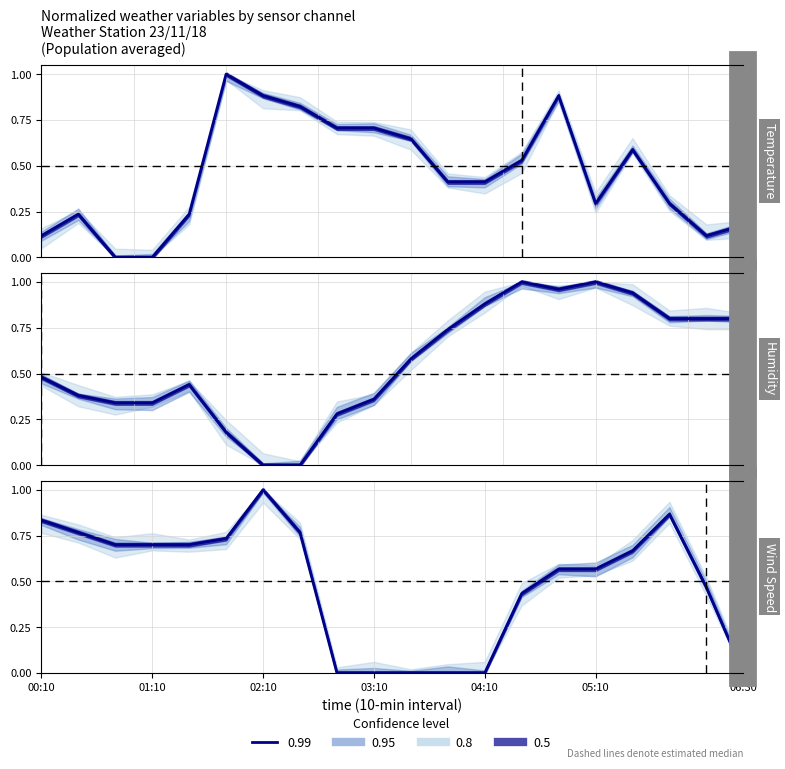

Where is Humidity nearest to the value 0?

02:10